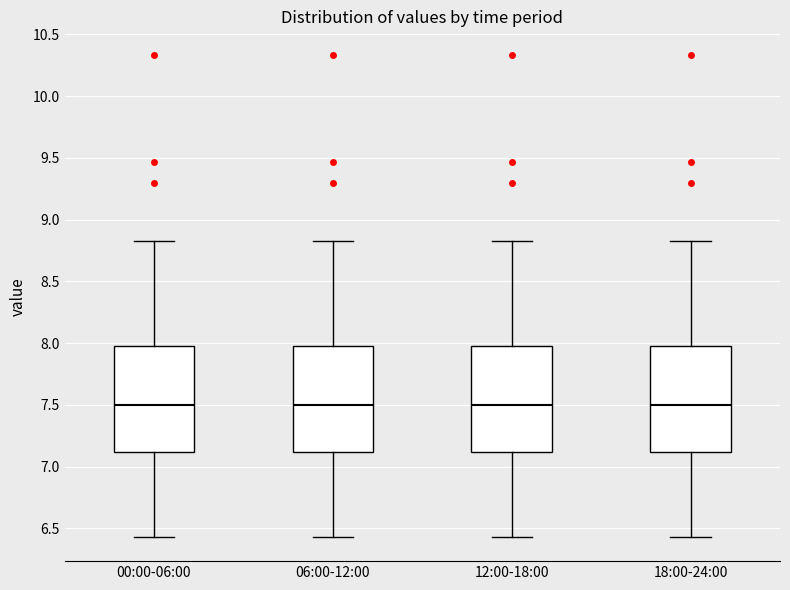

Where does the median line of the box for 18:00-24:00 sit on the y-axis? The values are not printed on the chart, so give them approximately, as read against the axis.

7.50